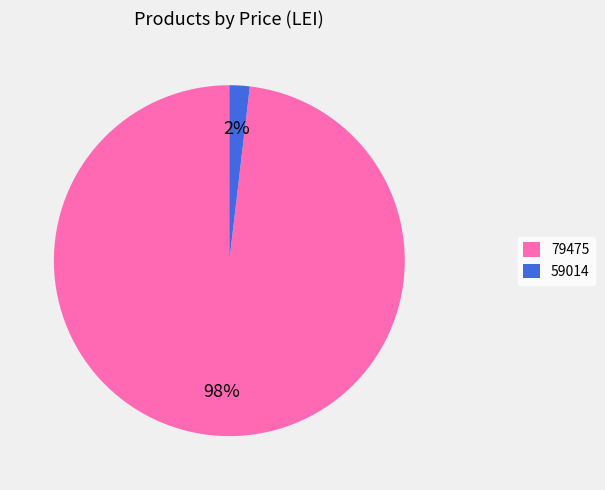

Rank the categories by value from highest to lowest.

79475, 59014